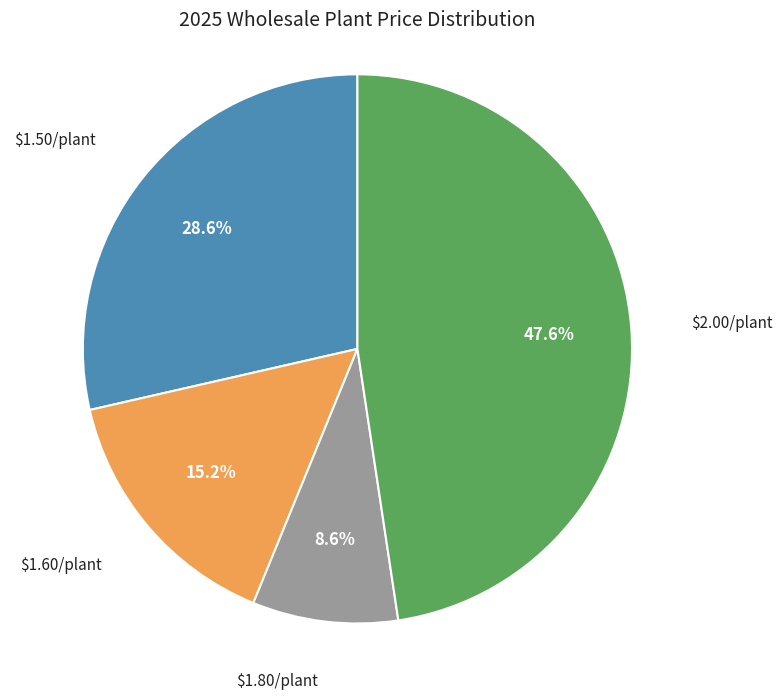

Does $1.60/plant represent more than half of the total?

No